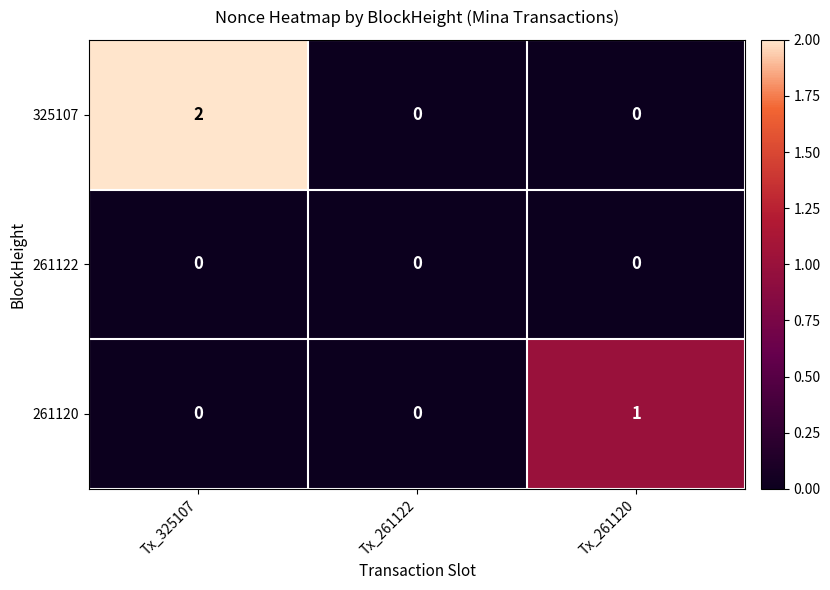

At which category does the chart reach its peak across all series?

Tx_325107